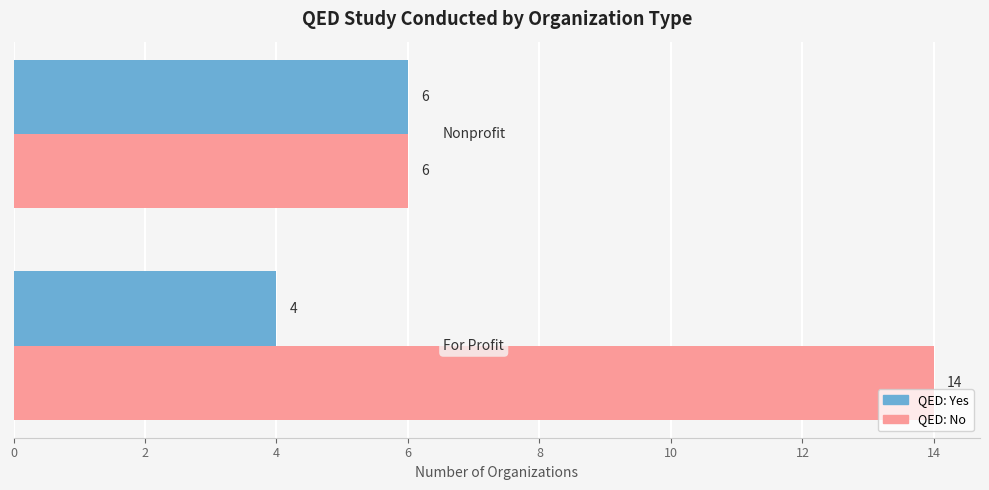

What is the difference between the maximum and minimum values in the QED: No series?

8